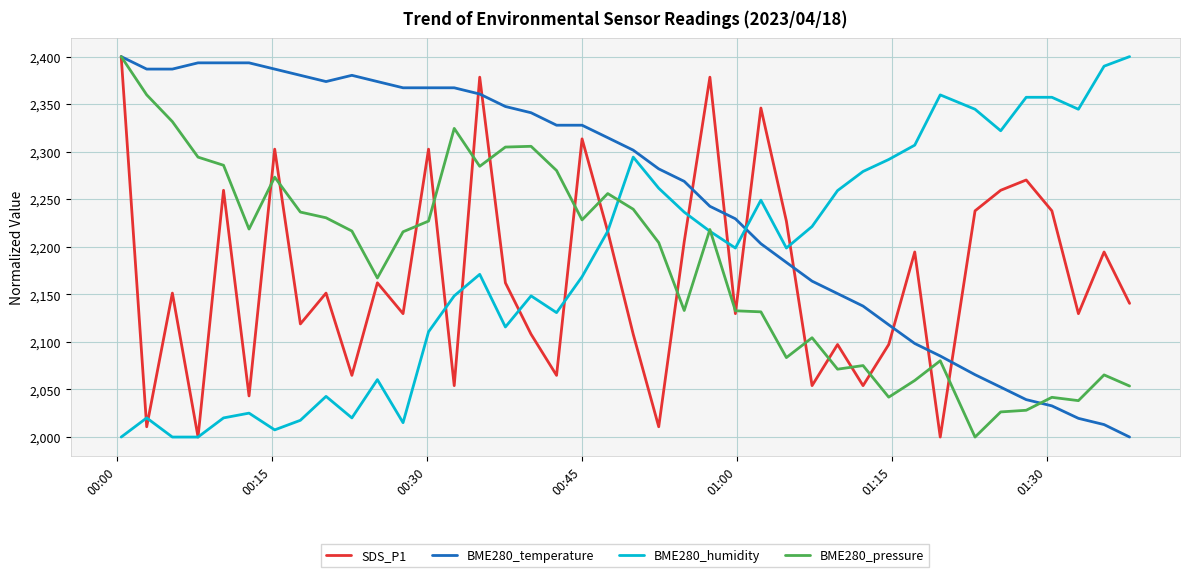

What is the maximum value shown in the chart?

2400.0